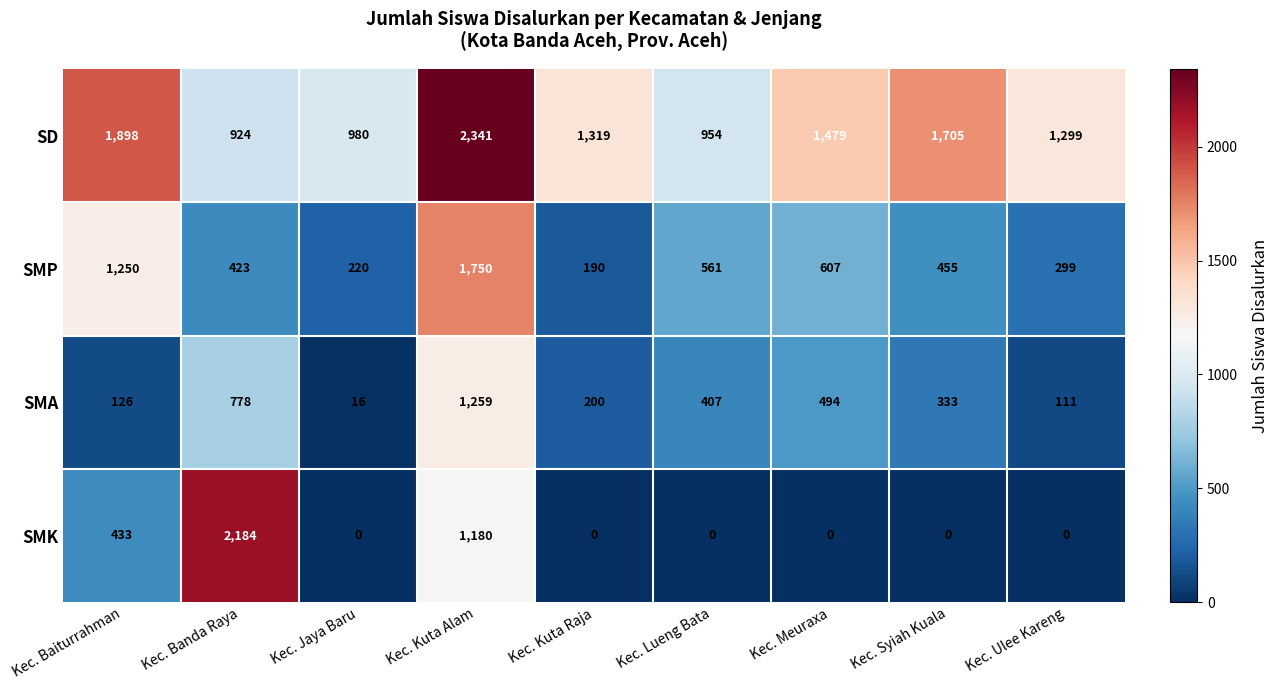

What is the sum of all SD values?

12899